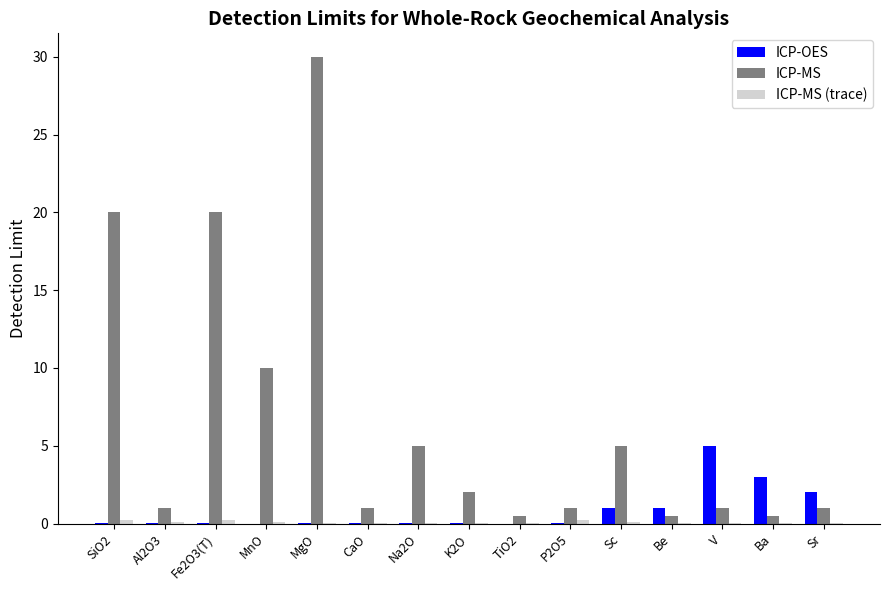

True or false: ICP-OES has a value of 0.0 at TiO2.

True